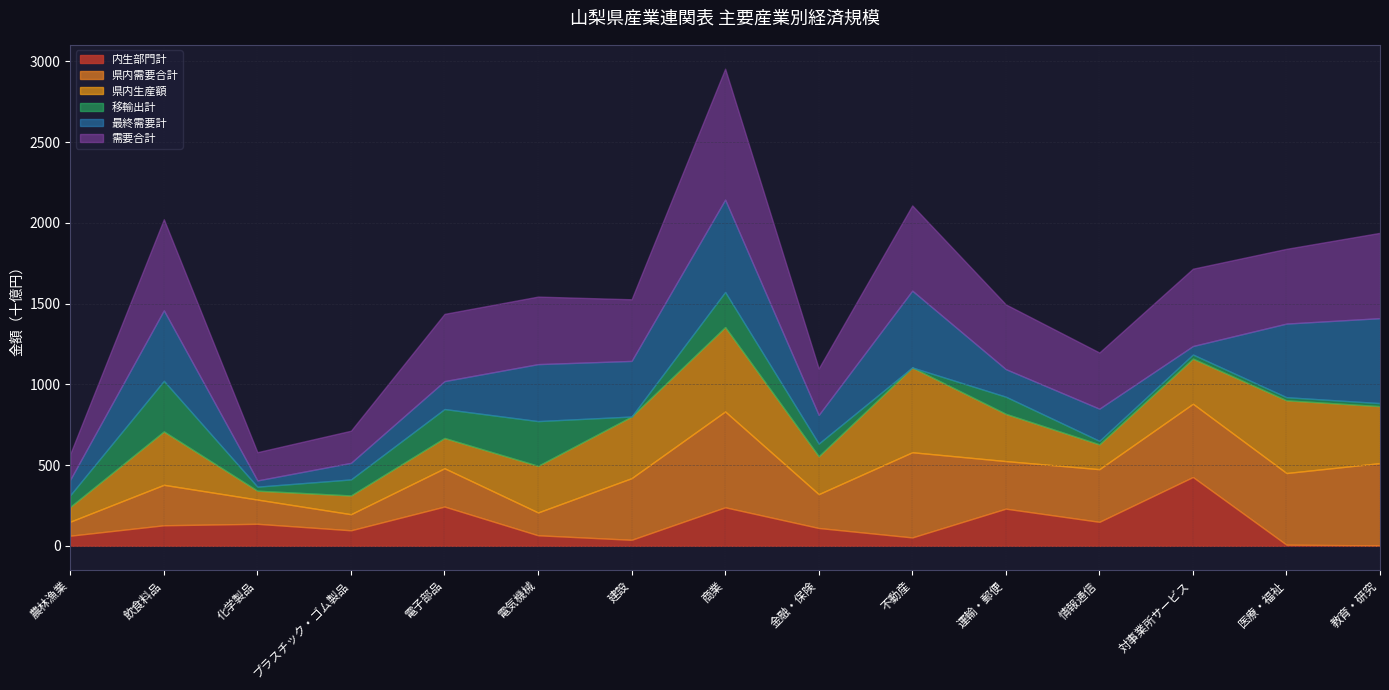

Where does the 建設 series first go above 381750?

商業